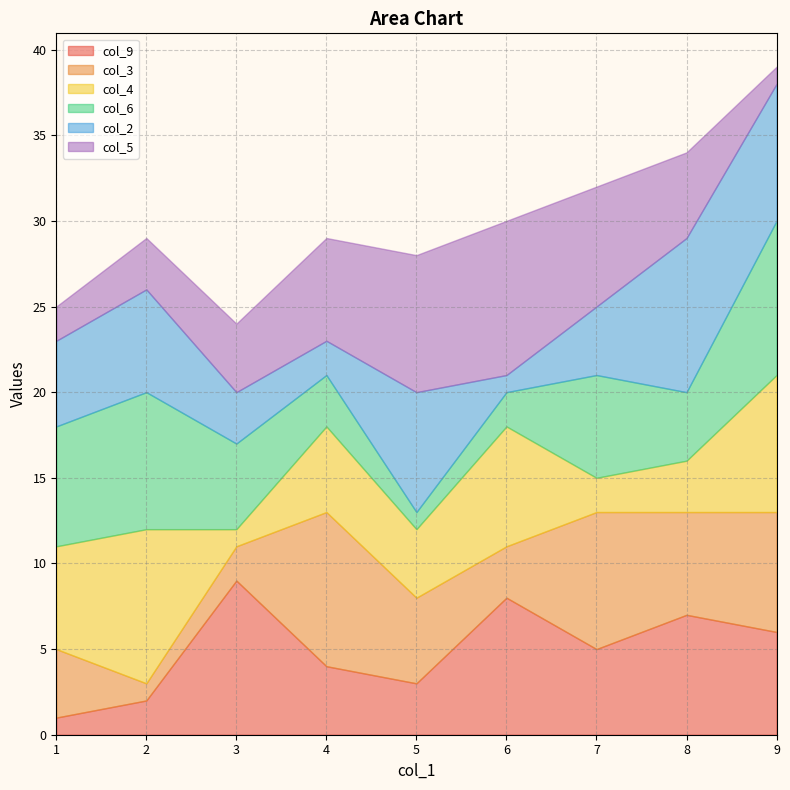

Does the chart have visible grid lines?

Yes